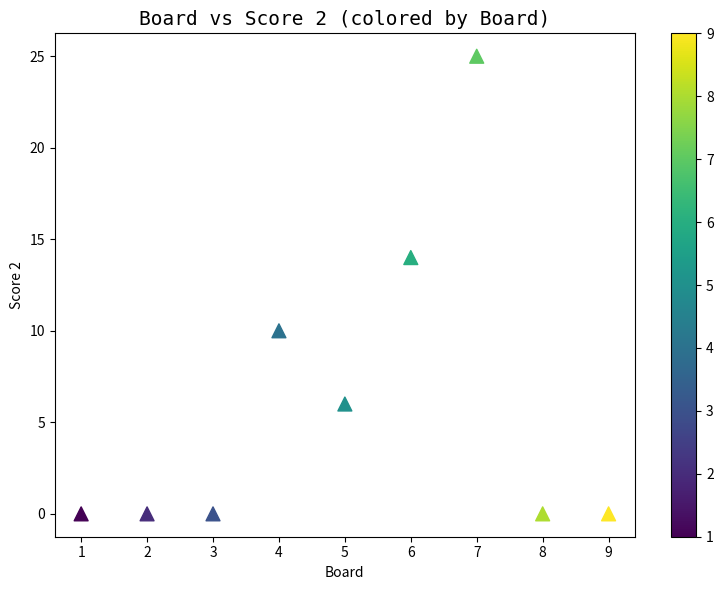

What is the range of X values (max minus min)?

8